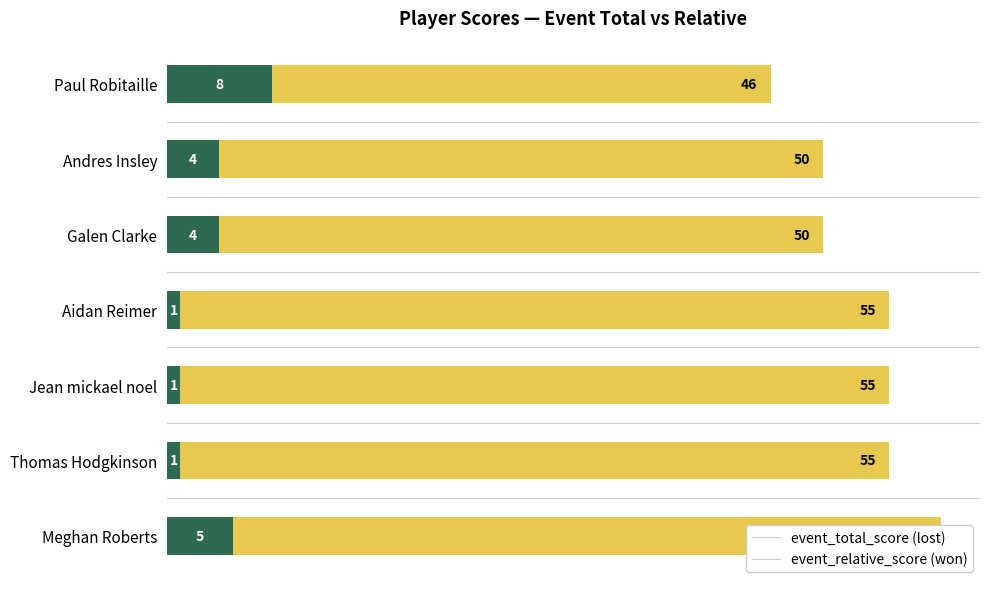

Which series has the largest range (max minus min)?

event_total_score